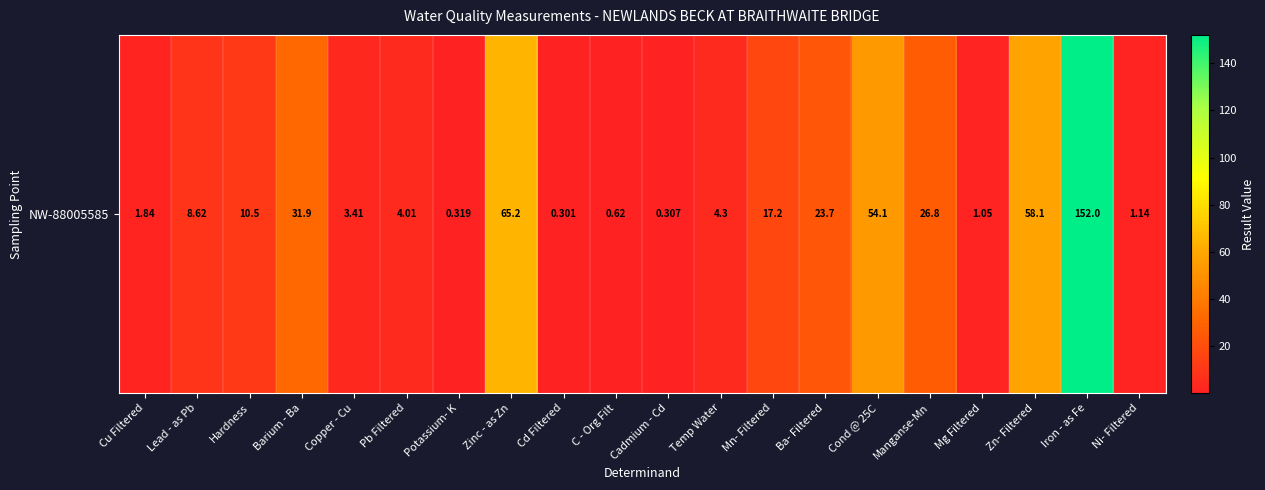

Reading left to right, transcribe all the data shown in this chart.

Cu Filtered=1.8	Lead - as Pb=8.6	Hardness=10.5	Barium - Ba=31.9	Copper - Cu=3.4	Pb Filtered=4.0	Potassium- K=0.3	Zinc - as Zn=65.2	Cd Filtered=0.3	C - Org Filt=0.6	Cadmium - Cd=0.3	Temp Water=4.3	Mn- Filtered=17.2	Ba- Filtered=23.7	Cond @ 25C=54.1	Manganse-Mn=26.8	Mg Filtered=1.1	Zn- Filtered=58.1	Iron - as Fe=152.0	Ni- Filtered=1.1